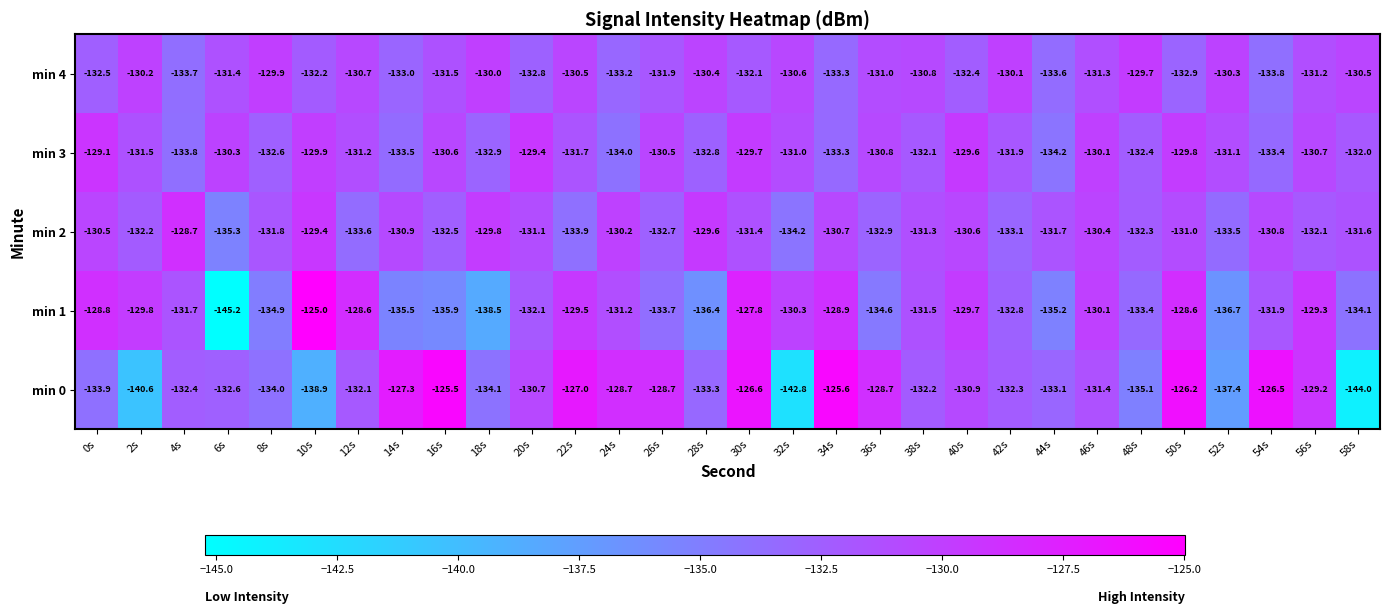

What is the difference between the highest and lowest values at 14s?

8.2